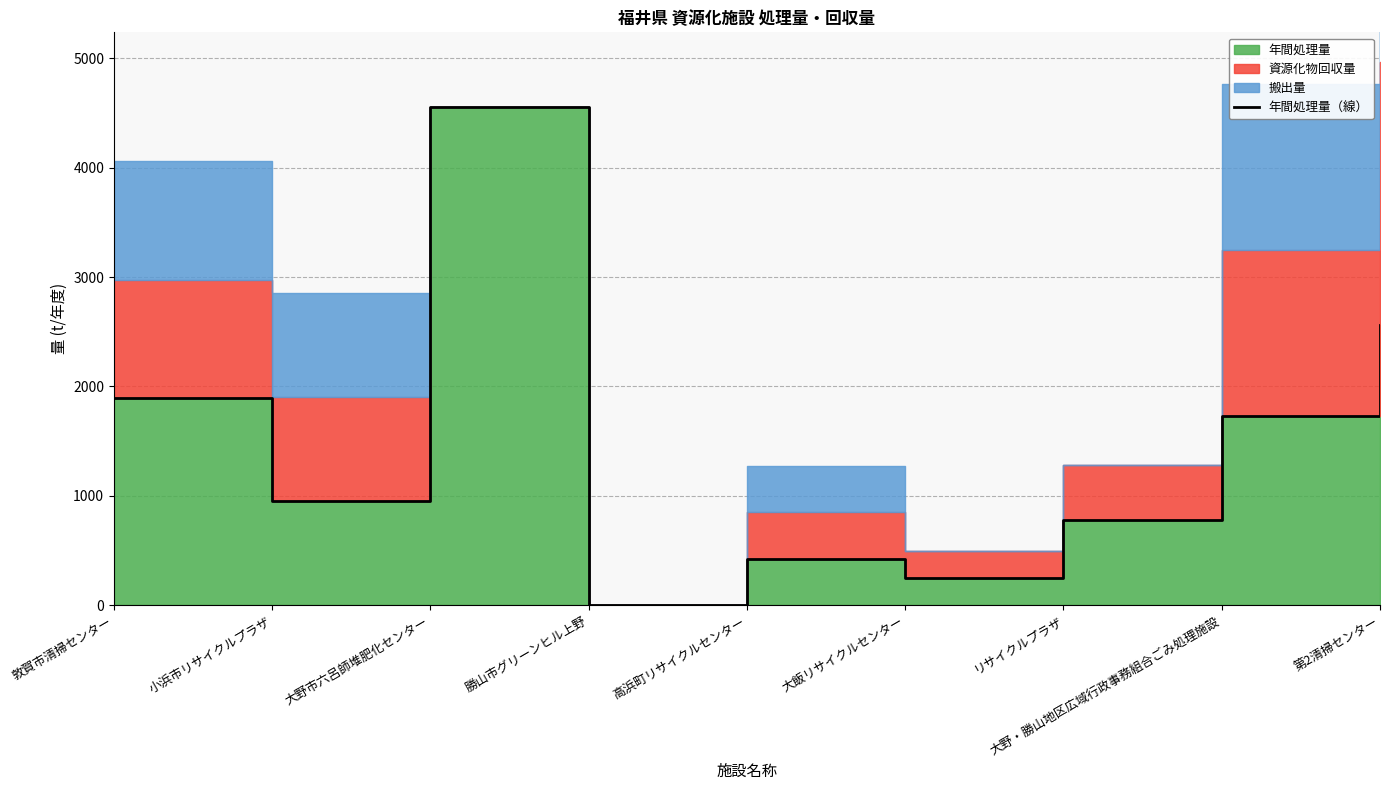

Which category has the lowest value across all series?

勝山市グリーンヒル上野